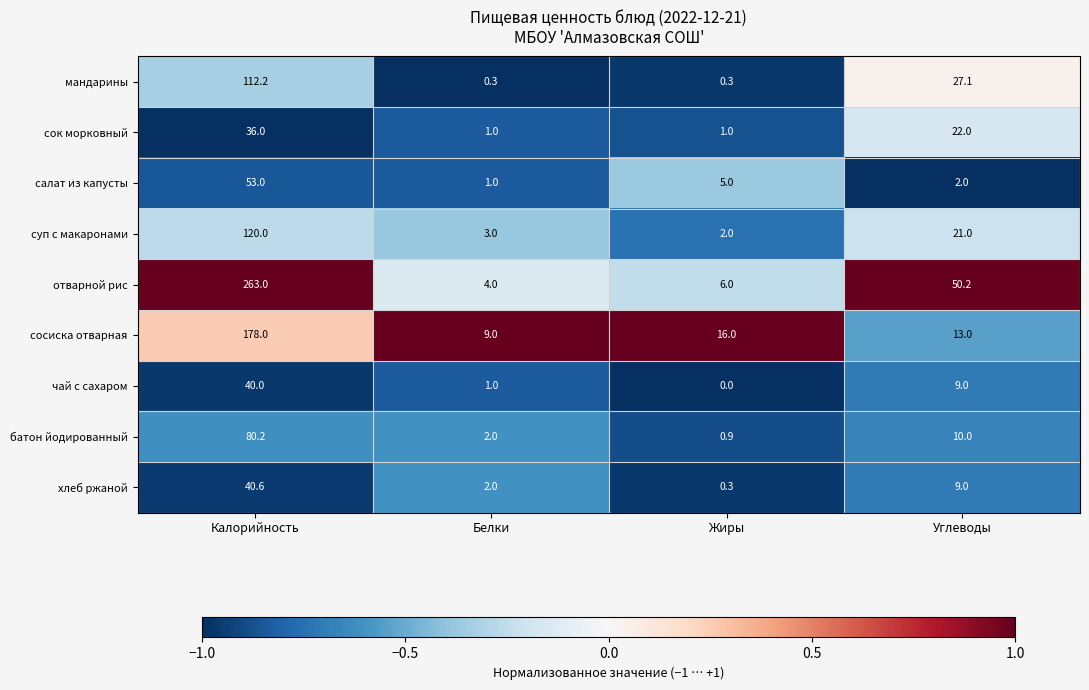

List the series in order of their peak value, lowest first.

сок морковный, чай с сахаром, хлеб ржаной, салат из капусты, батон йодированный, мандарины, суп с макаронами, сосиска отварная, отварной рис